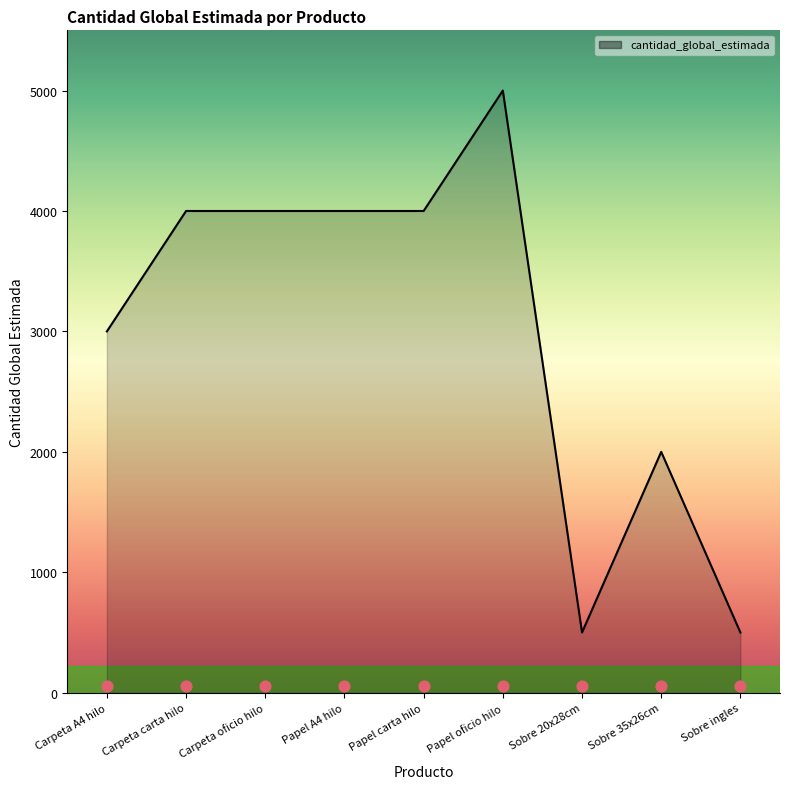

What is the ratio of the value at Carpeta carta hilo to the value at Carpeta oficio hilo?

1.0